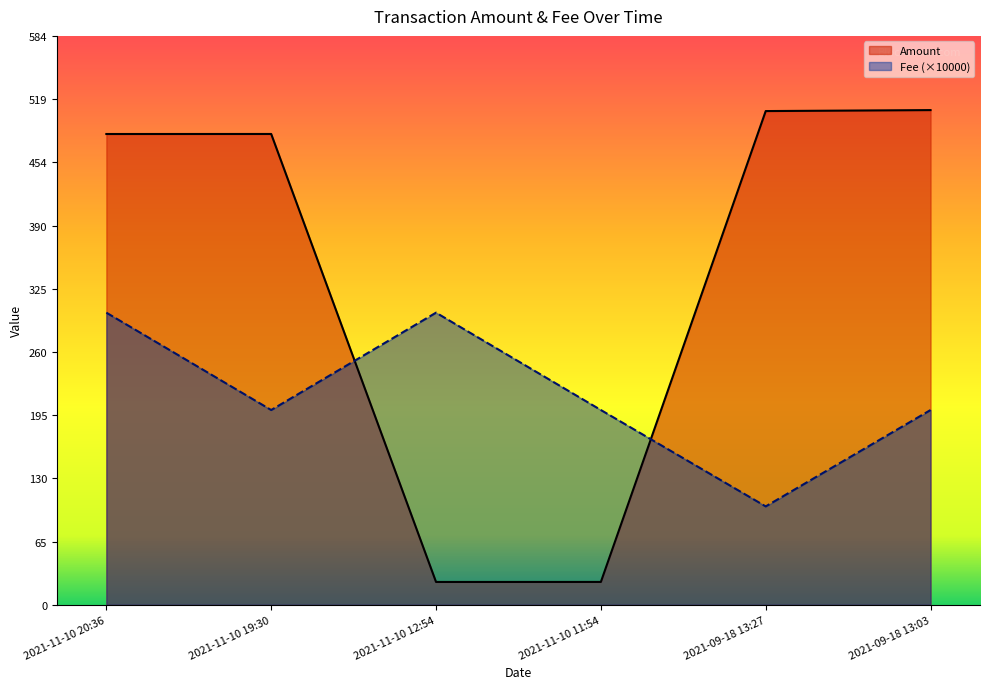

Read the Fee value at 2021-11-10 19:30.

200.0